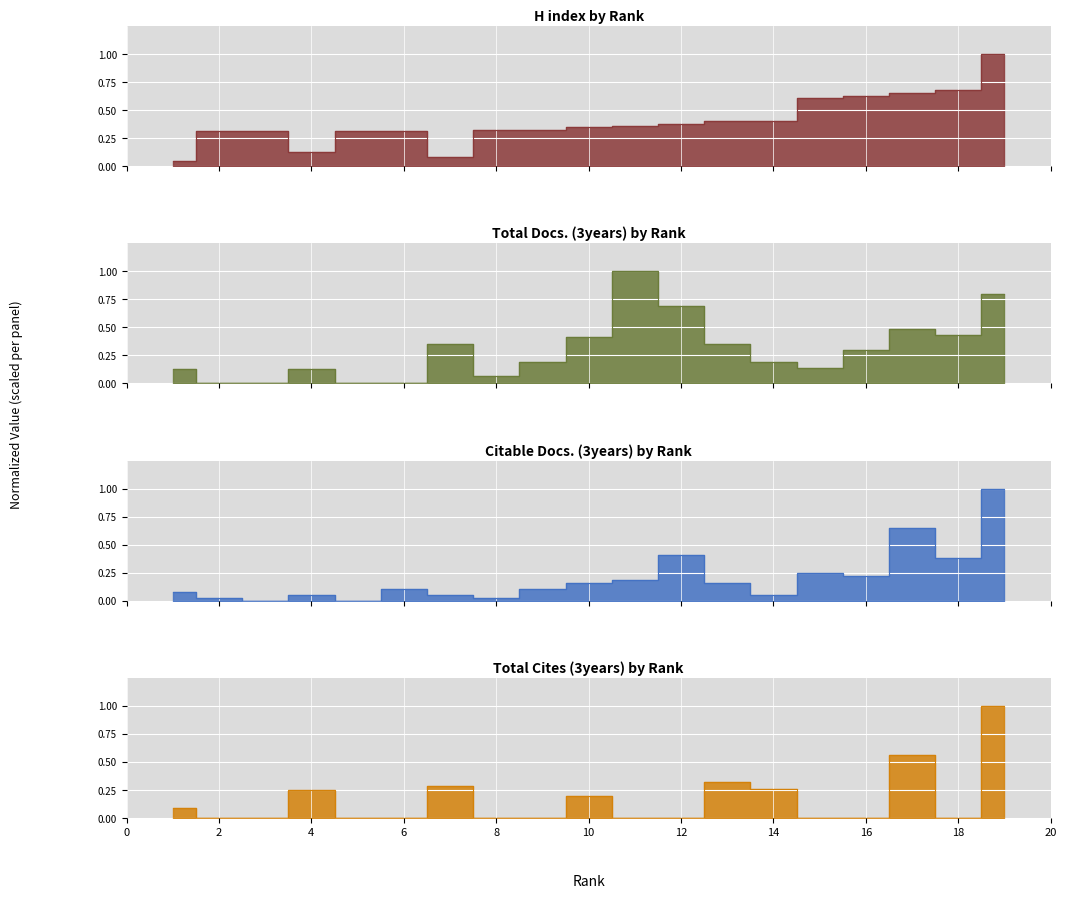

Which series has the largest total across all categories?

H index